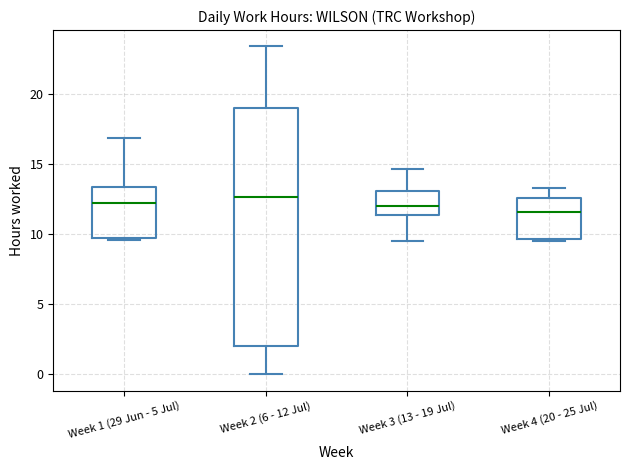

Reading left to right, read every box against the y-axis: the position of its median line, the range the box covers, and the ends of its whiskers. The values are not printed on the chart, so give them approximately, as read against the axis.

Week 1 (29 Jun - 5 Jul): median 12.0, box 9.5 to 13.5, whiskers 9.5 (just below the box's lower edge) to 17.0
Week 2 (6 - 12 Jul): median 12.5, box 2.0 to 19.0, whiskers 0.0 to 23.5
Week 3 (13 - 19 Jul): median 12.0, box 11.5 to 13.0, whiskers 9.5 to 14.5
Week 4 (20 - 25 Jul): median 11.5, box 9.5 to 12.5, whiskers 9.5 to 13.5